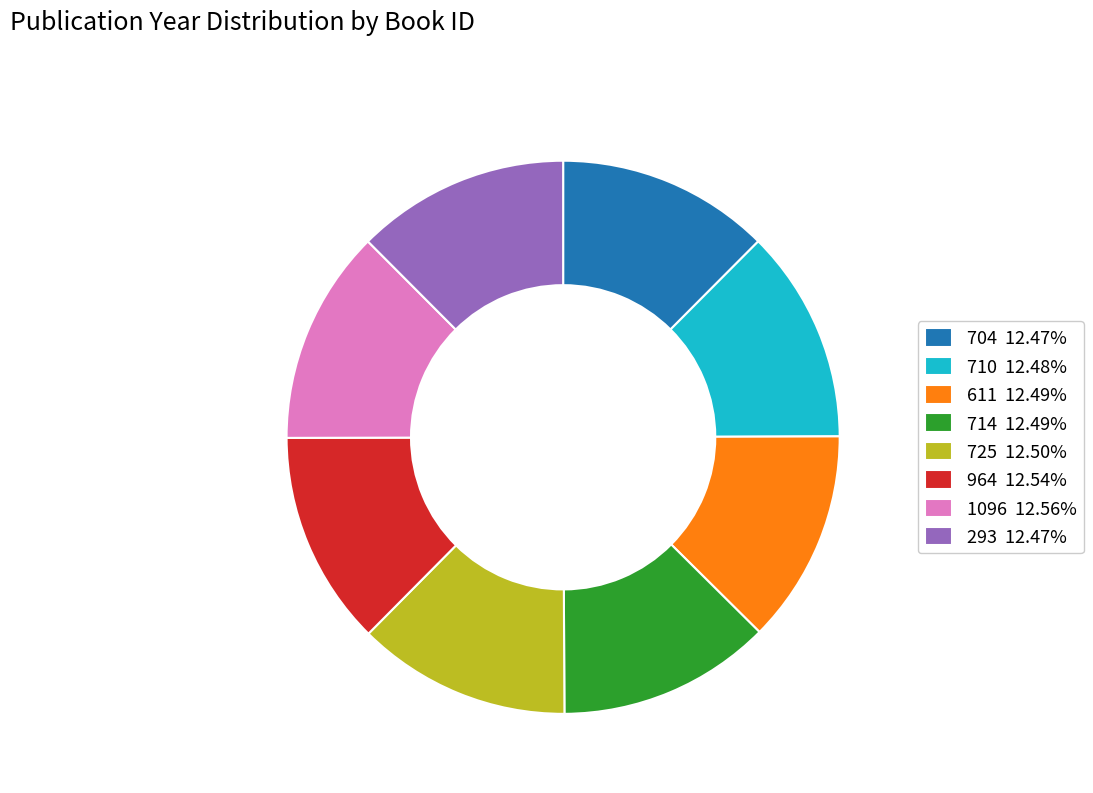

Approximately how many times larger is the value at 611 12.49% compared to 964 12.54%?

1.0